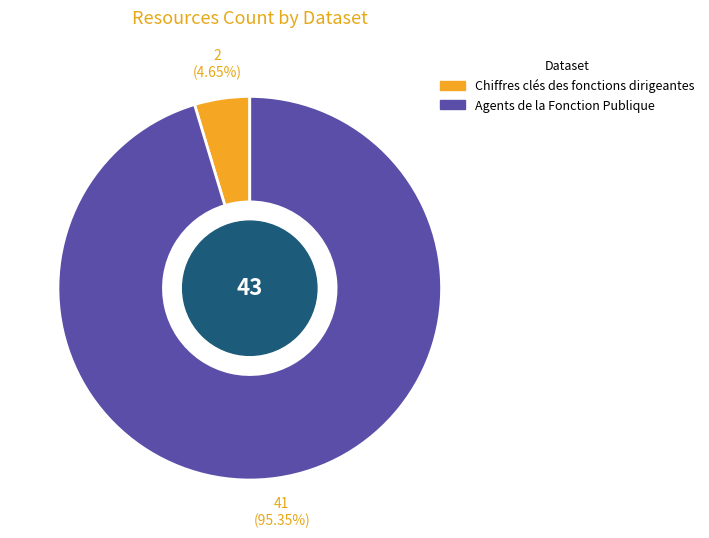

What is the largest slice in the pie chart?

Agents de la Fonction Publique